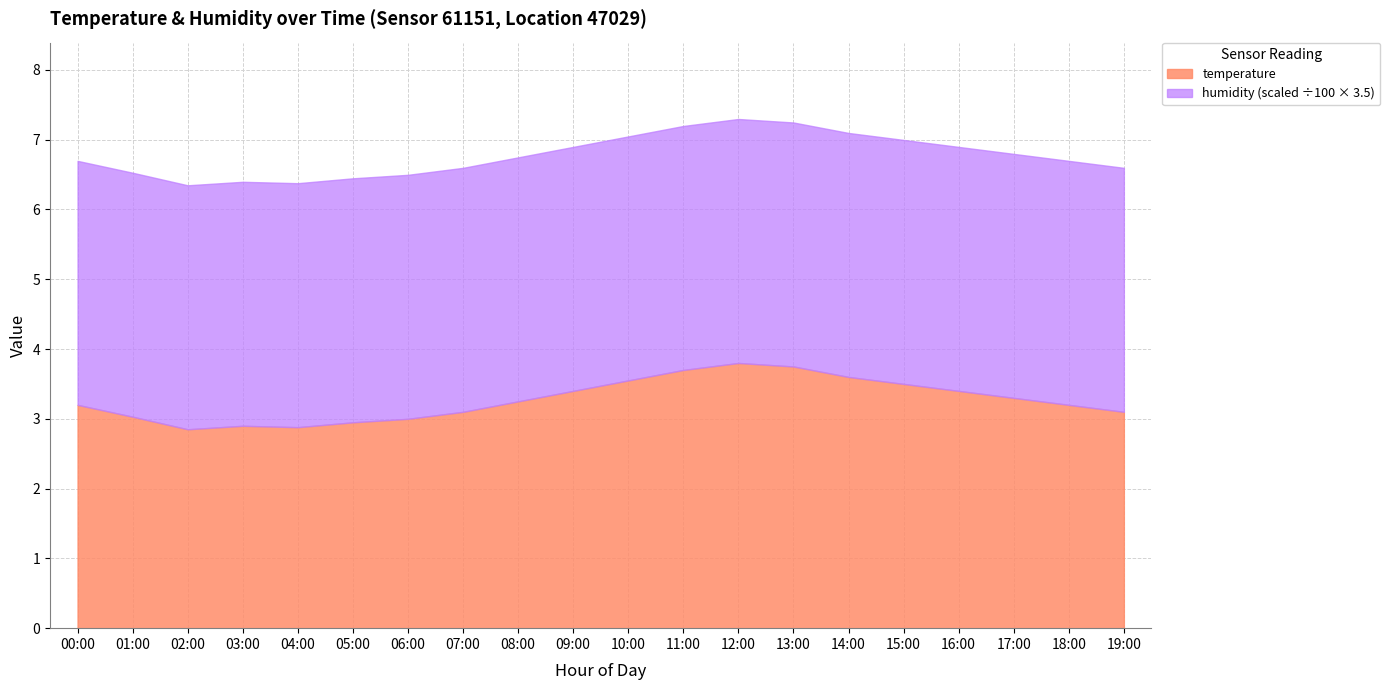

What is the minimum value for humidity?

99.9